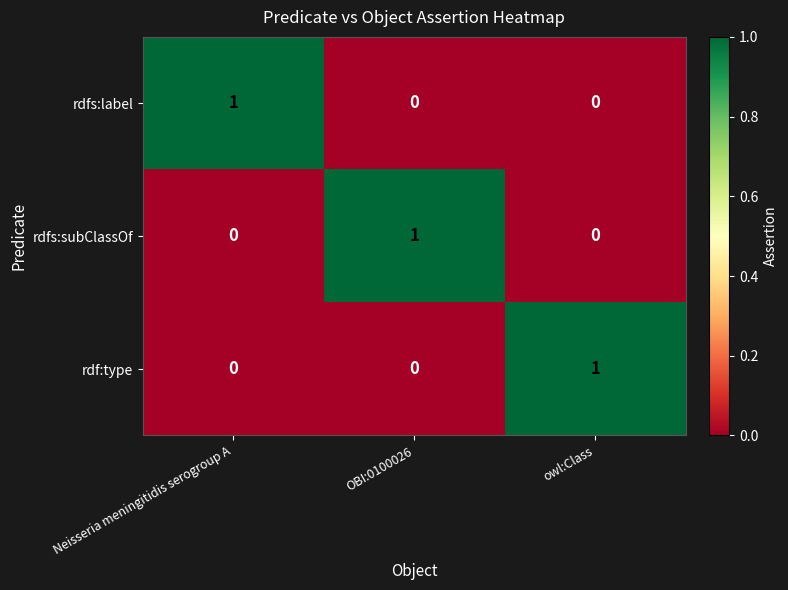

Count the rdfs:subClassOf values in the range 0 to 1.

3